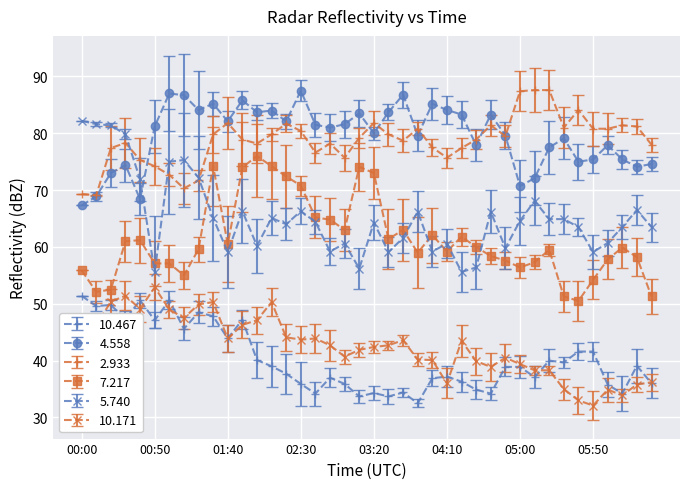

What is the value of the 10.171 point at the 26th from the left?

36.0